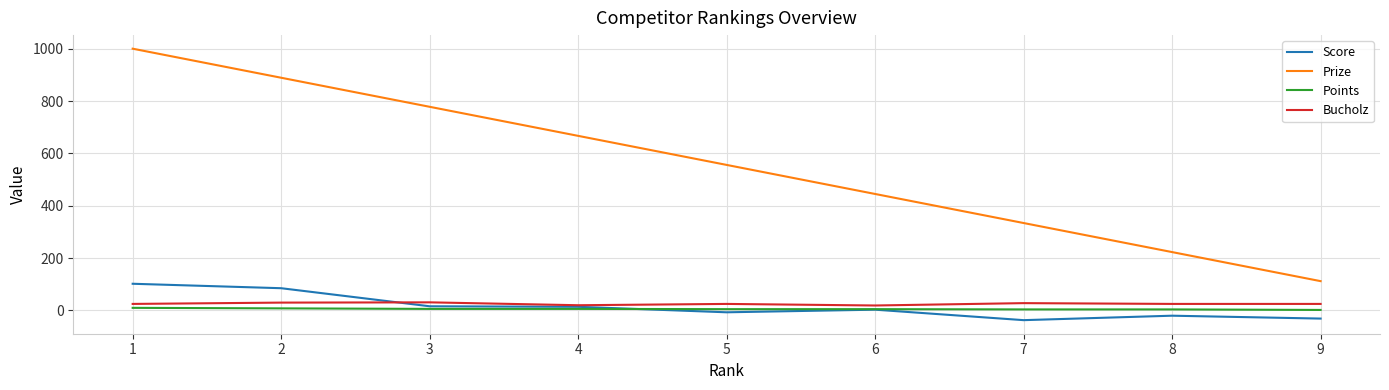

List the series in order of their peak value, lowest first.

Points, Bucholz, Score, Prize